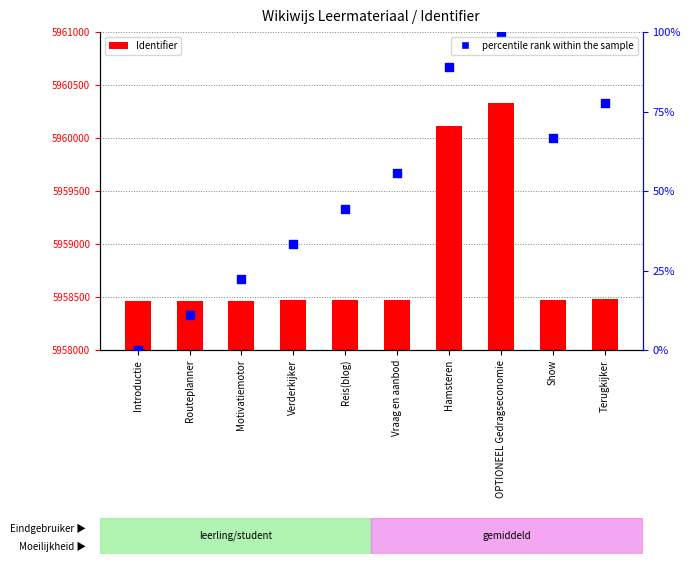

Which series has the widest spread of Y values?

Identifier